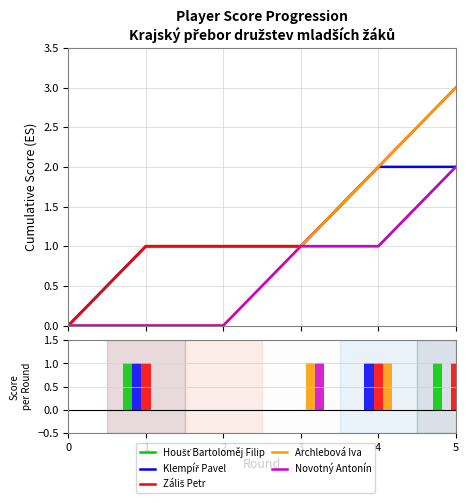

How many bars are there in total?

25